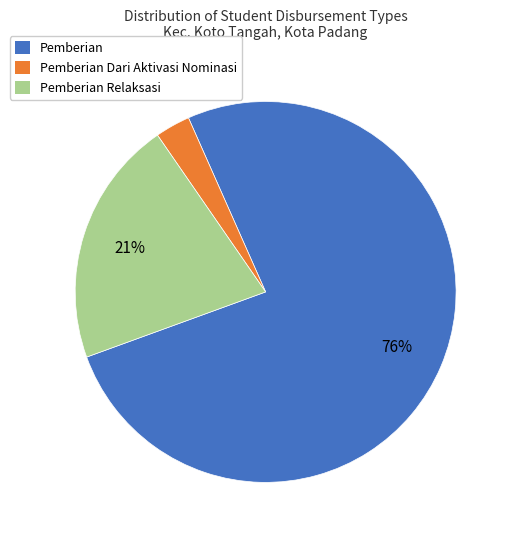

Is there a majority slice in this chart?

Yes